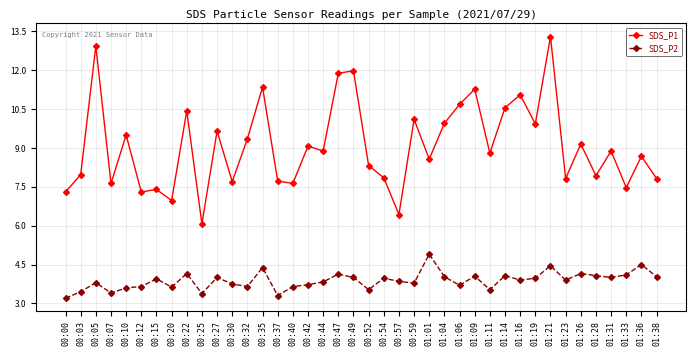

Which series has the widest spread of values?

SDS_P1